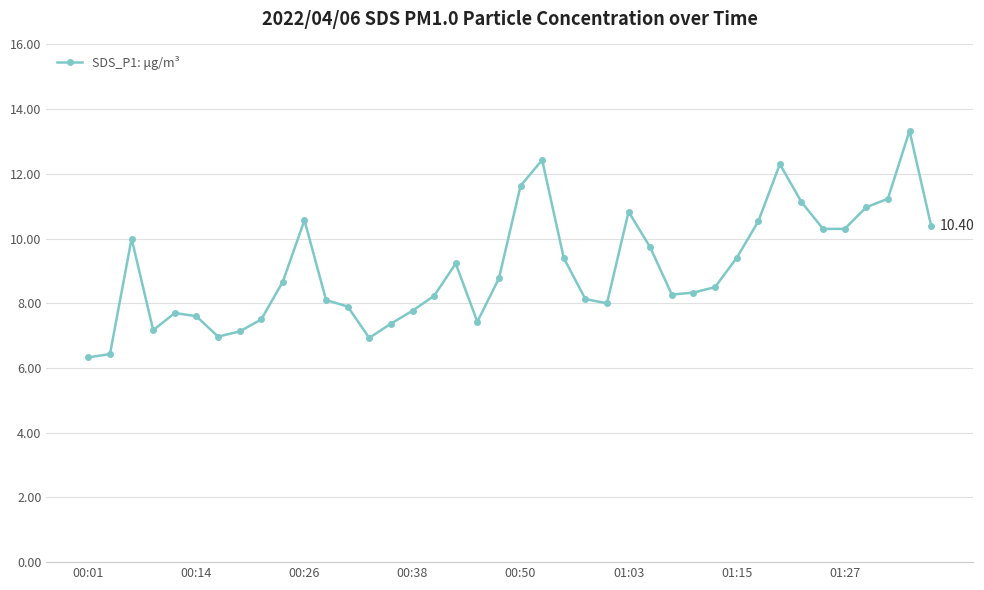

What is the average value?

9.1